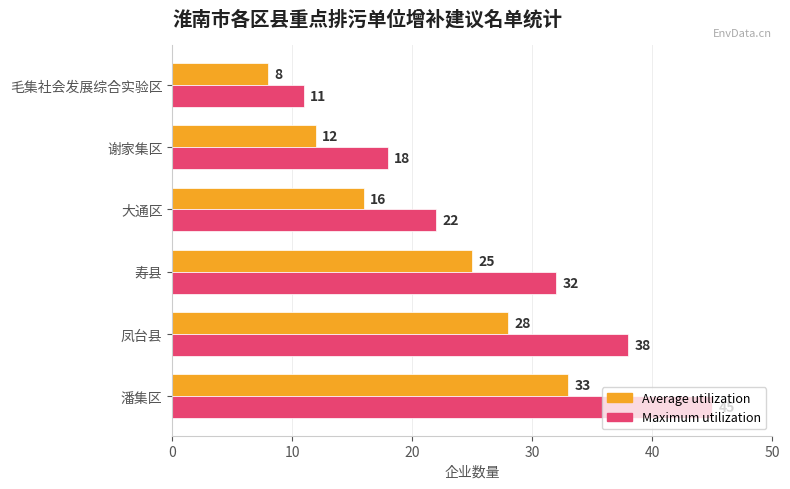

List the labels in order of Average utilization value, smallest first.

毛集社会发展综合实验区, 谢家集区, 大通区, 寿县, 凤台县, 潘集区